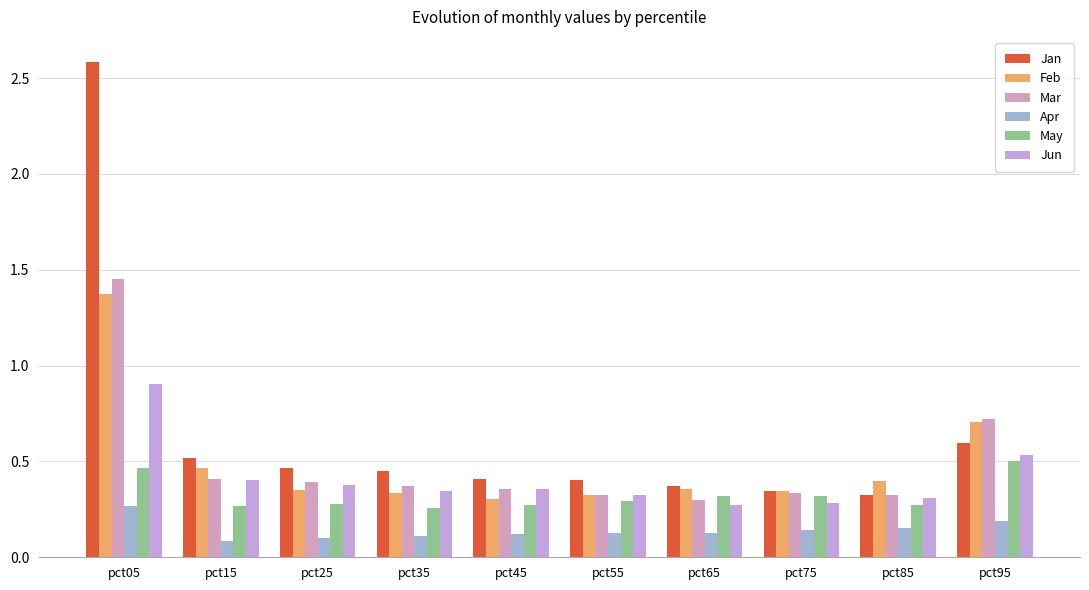

Does the chart contain any negative values?

No